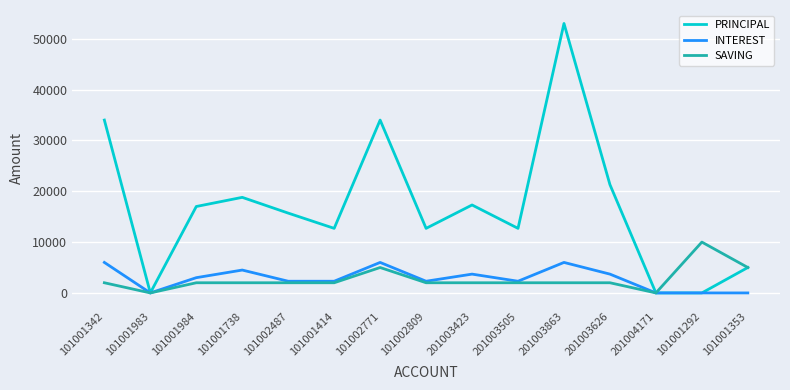

Reading left to right, transcribe all the data shown in this chart.

PRINCIPAL: 34000	0	17000	18800	15700	12700	34000	12700	17300	12700	53000	21300	0	0	5000
INTEREST: 6000	0	3000	4500	2300	2300	6000	2300	3700	2300	6000	3700	0	0	0
SAVING: 2000	0	2000	2000	2000	2000	5000	2000	2000	2000	2000	2000	0	10000	5000